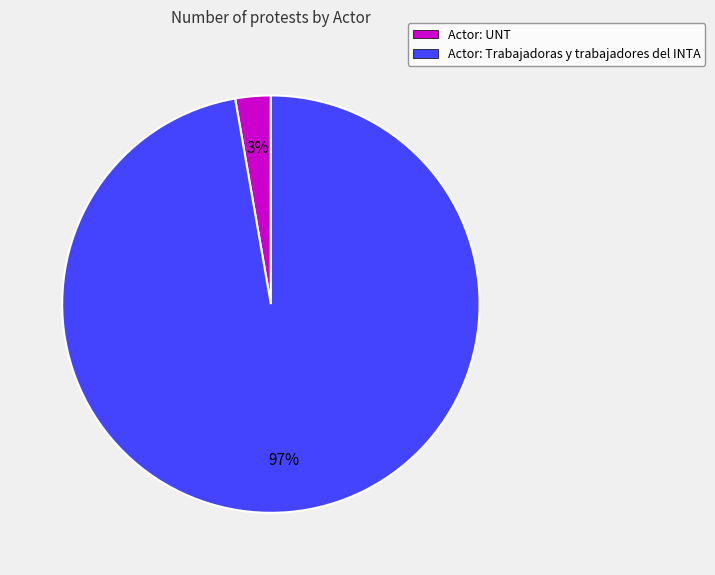

To the nearest percent, what is the average slice percentage?

50%